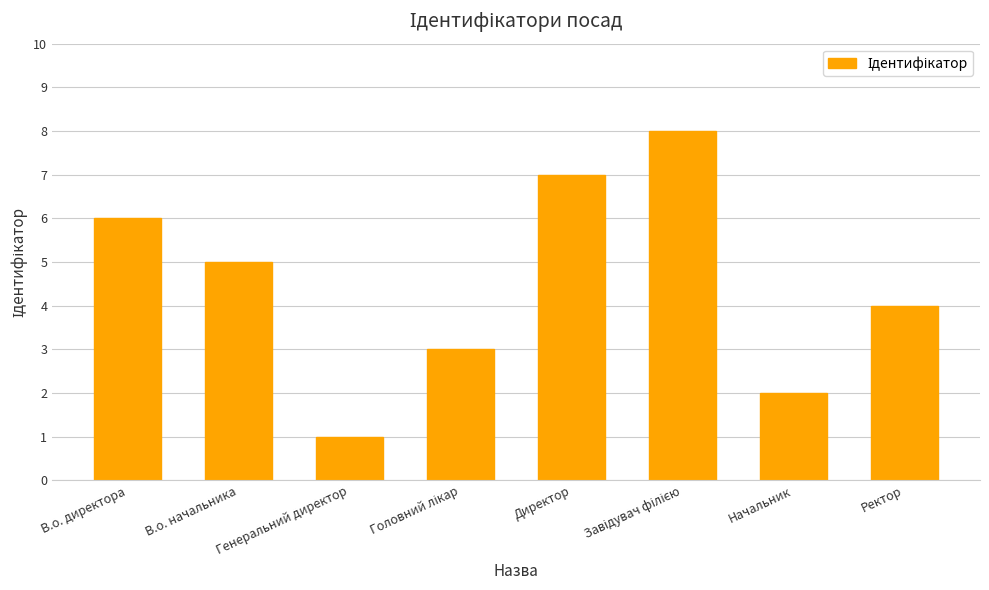

At which category does the chart reach its minimum across all series?

Генеральний директор